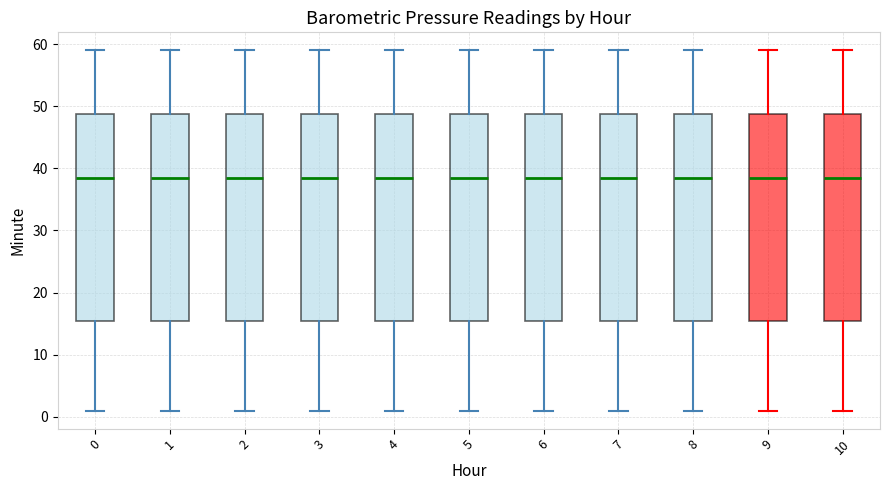

Reading left to right, read every box against the y-axis: the position of its median line, the range the box covers, and the ends of its whiskers. The values are not printed on the chart, so give them approximately, as read against the axis.

0: median 39, box 16 to 49, whiskers 1 to 59
1: median 39, box 16 to 49, whiskers 1 to 59
2: median 39, box 16 to 49, whiskers 1 to 59
3: median 39, box 16 to 49, whiskers 1 to 59
4: median 39, box 16 to 49, whiskers 1 to 59
5: median 39, box 16 to 49, whiskers 1 to 59
6: median 39, box 16 to 49, whiskers 1 to 59
7: median 39, box 16 to 49, whiskers 1 to 59
8: median 39, box 16 to 49, whiskers 1 to 59
9: median 39, box 16 to 49, whiskers 1 to 59
10: median 39, box 16 to 49, whiskers 1 to 59